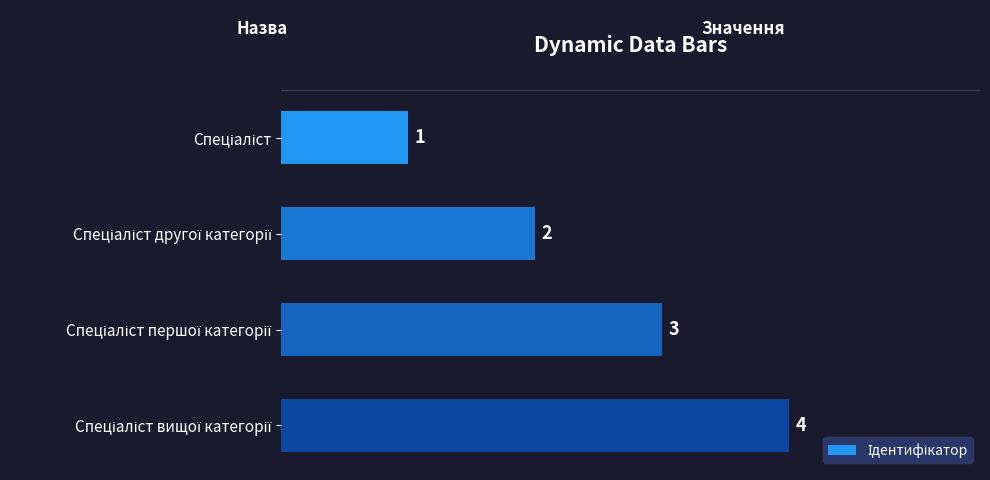

Count the values in the range 2 to 4.

3